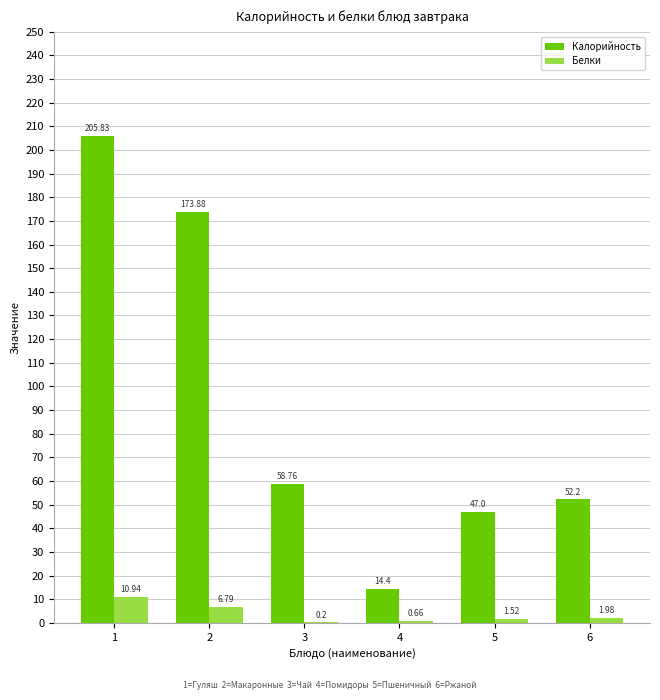

How many data points does each series have?

6